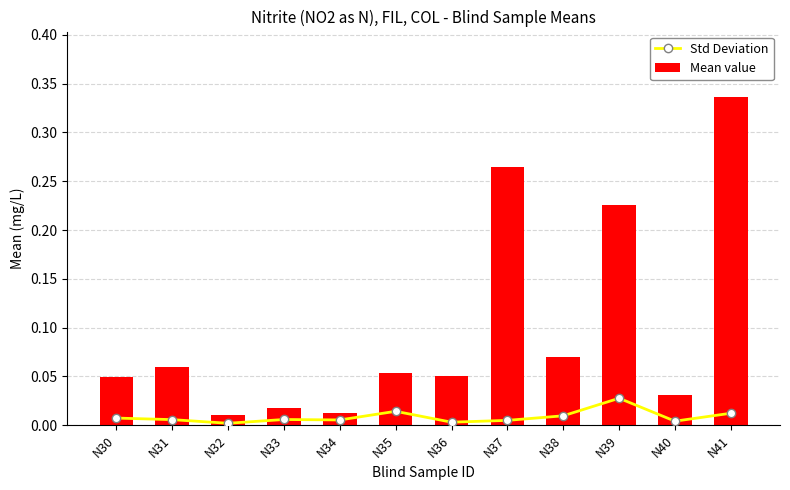

Reading right to left, list all the values displayed in this chart.

Std Deviation: N41=0.0	N40=0.0	N39=0.0	N38=0.0	N37=0.0	N36=0.0	N35=0.0	N34=0.0	N33=0.0	N32=0.0	N31=0.0	N30=0.0
Mean value: N41=0.3	N40=0.0	N39=0.2	N38=0.1	N37=0.3	N36=0.1	N35=0.1	N34=0.0	N33=0.0	N32=0.0	N31=0.1	N30=0.0